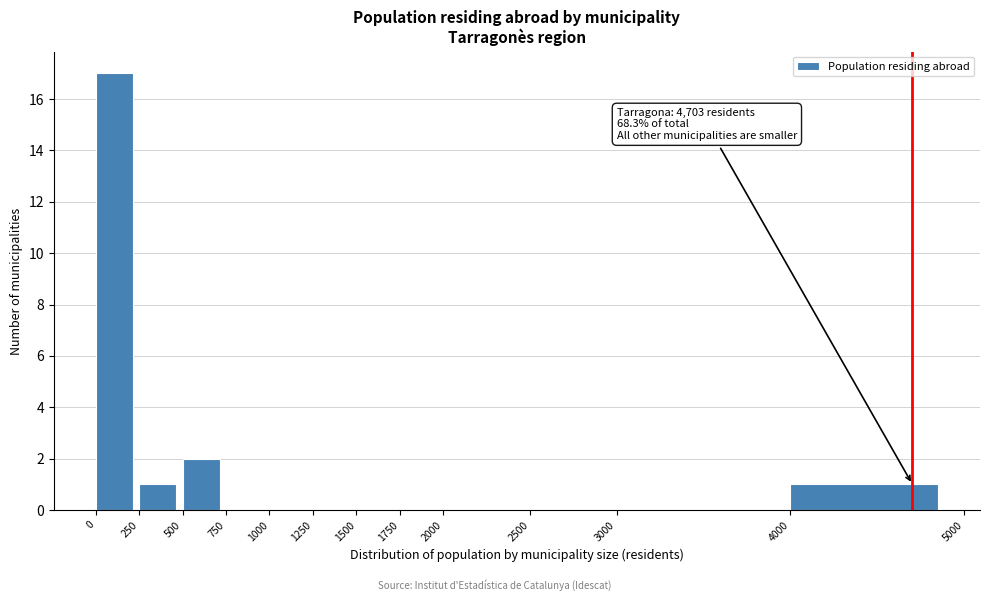

Which range on the x-axis has the tallest bar?

0 to 250